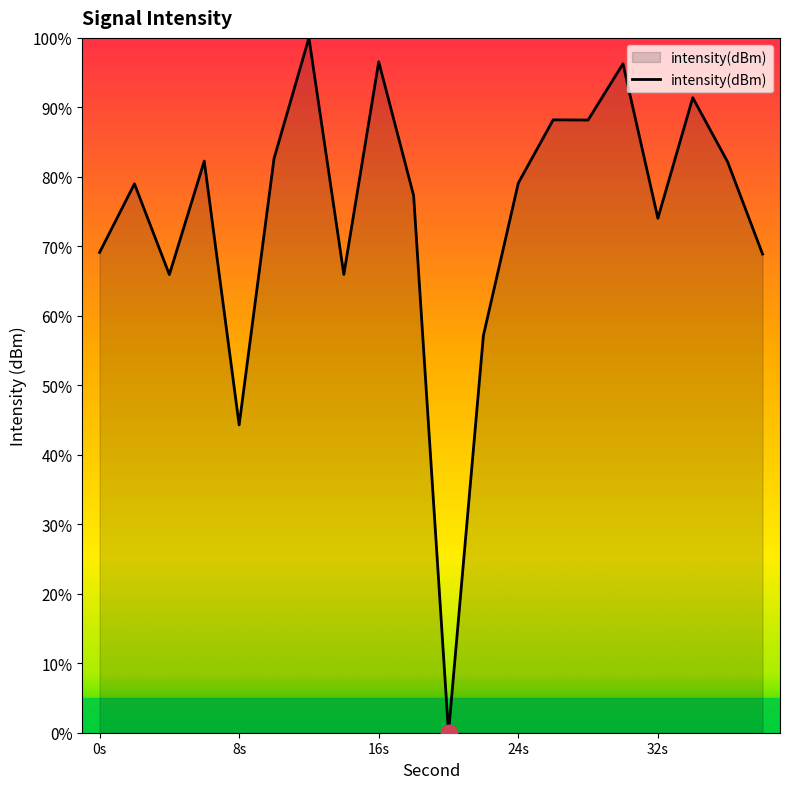

What is the difference between the maximum and minimum values?

100.0